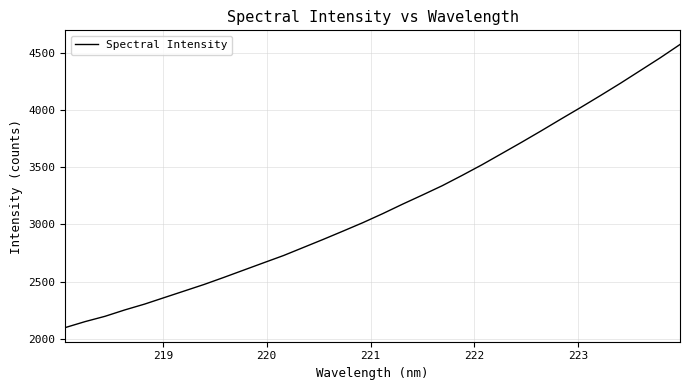

What is the difference between the maximum and minimum values?

2478.1